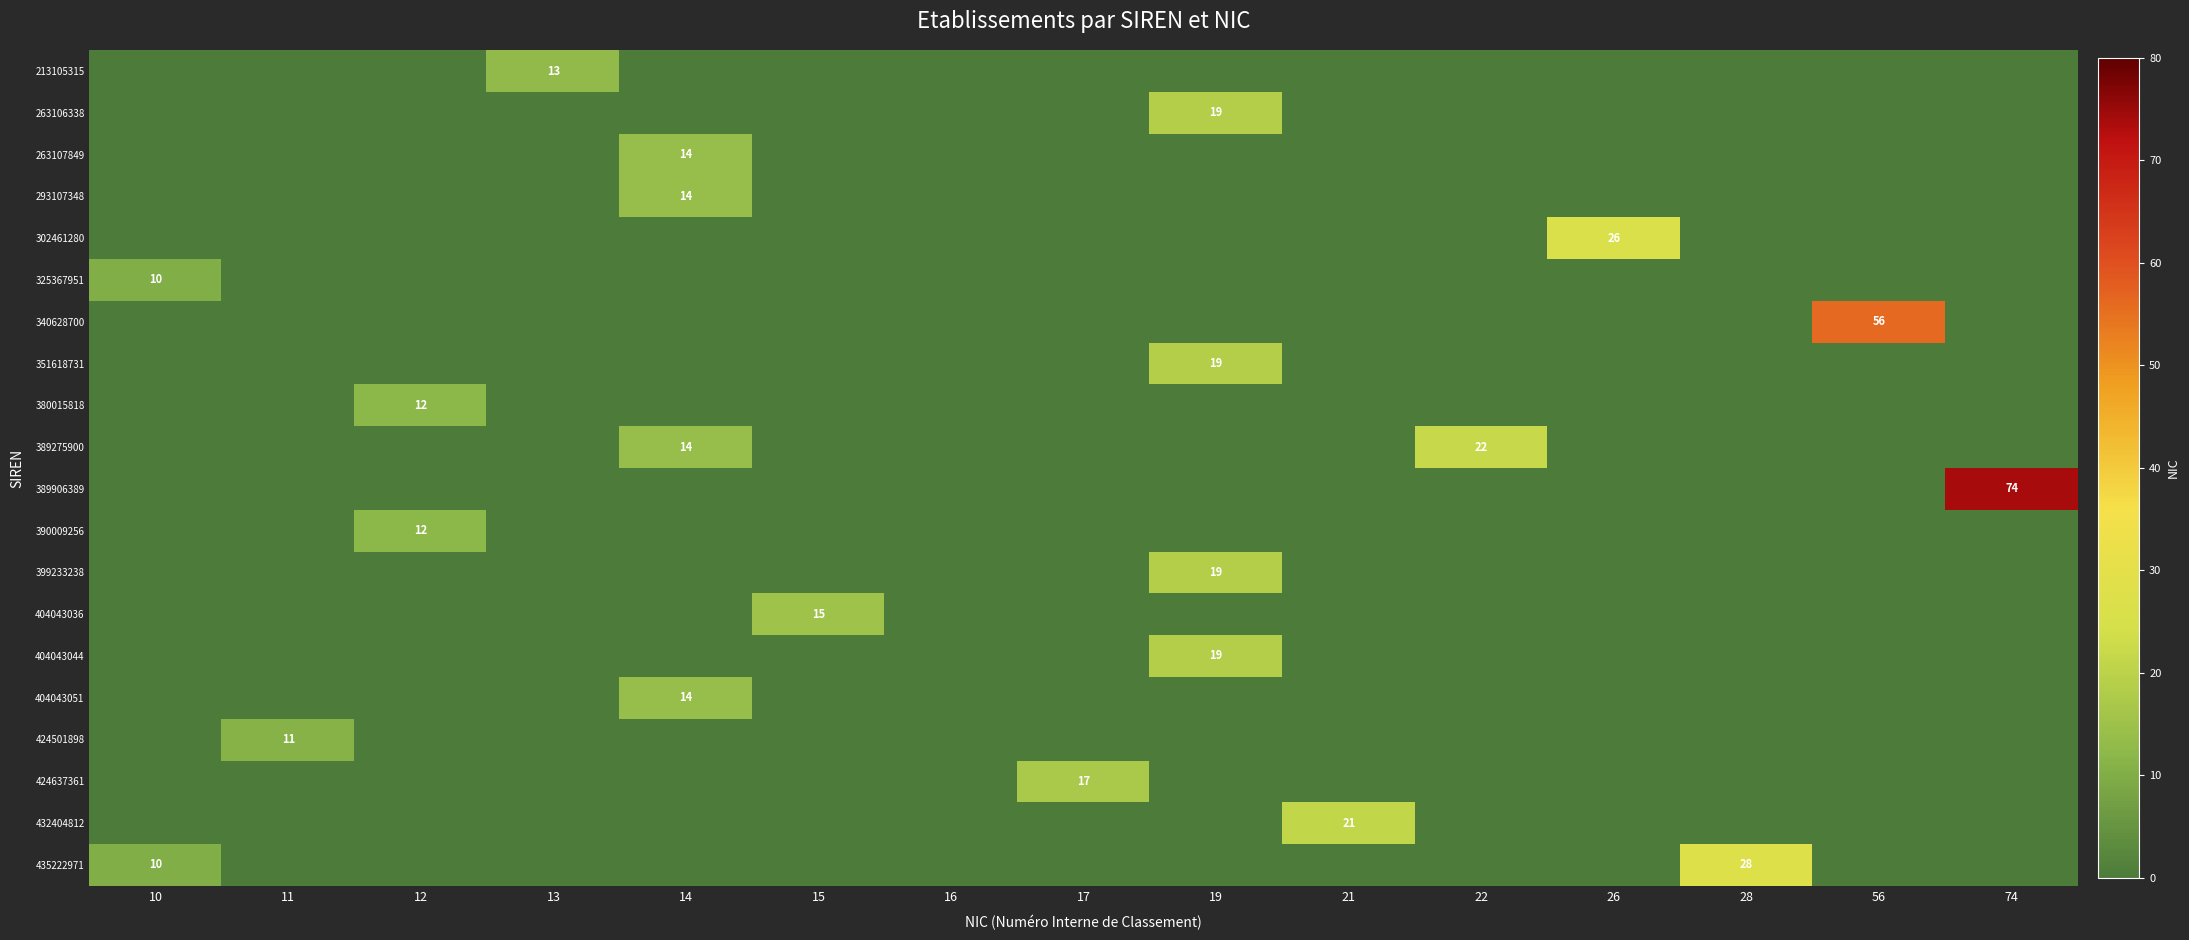

What is the sum of all 263107849 values?

14